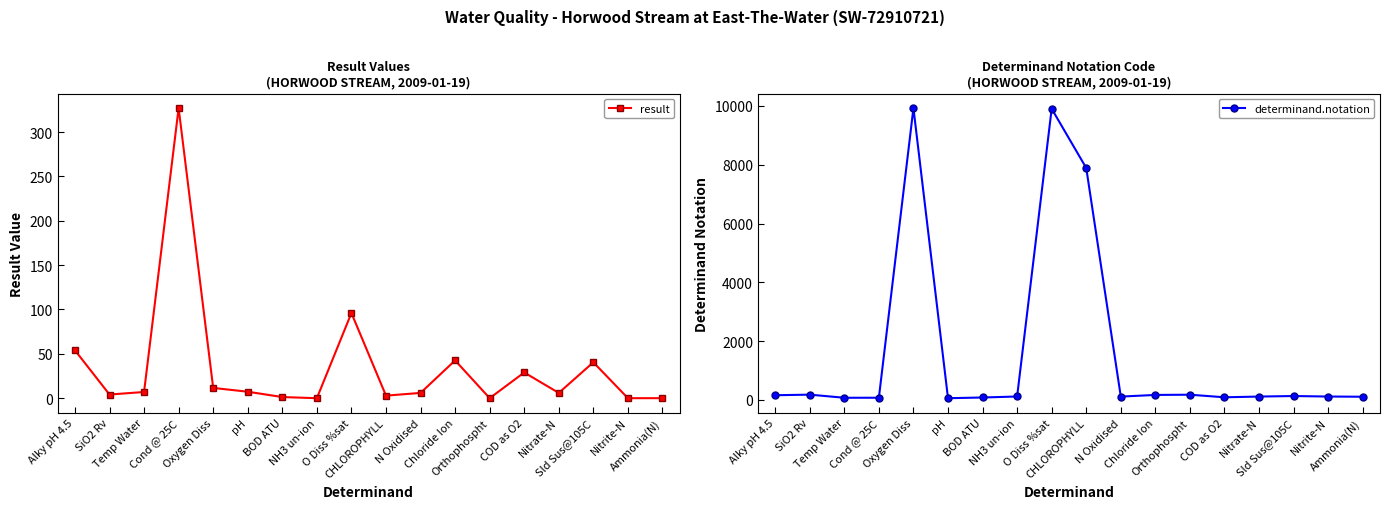

At which label is result closest to 163?

O Diss %sat